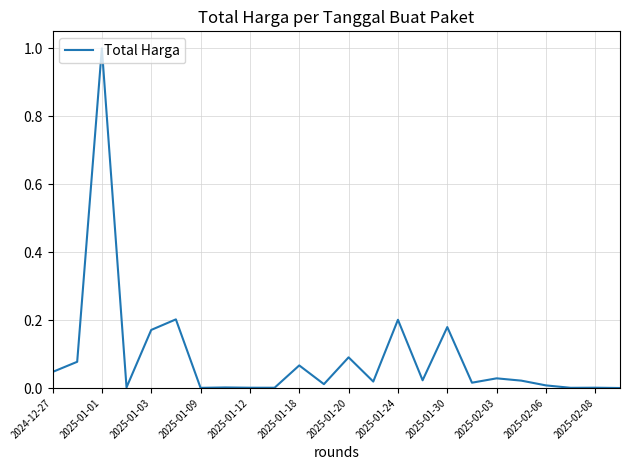

Is this an area chart (filled region under the line)?

No